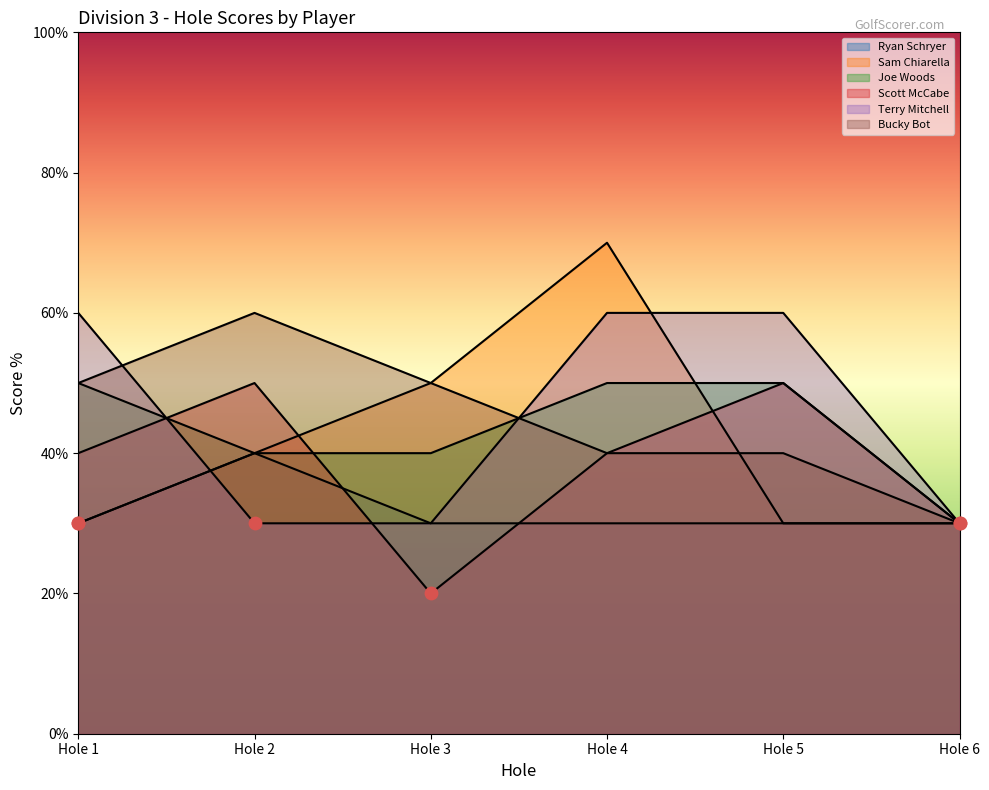

What is the total value across all series at Hole 5?

26